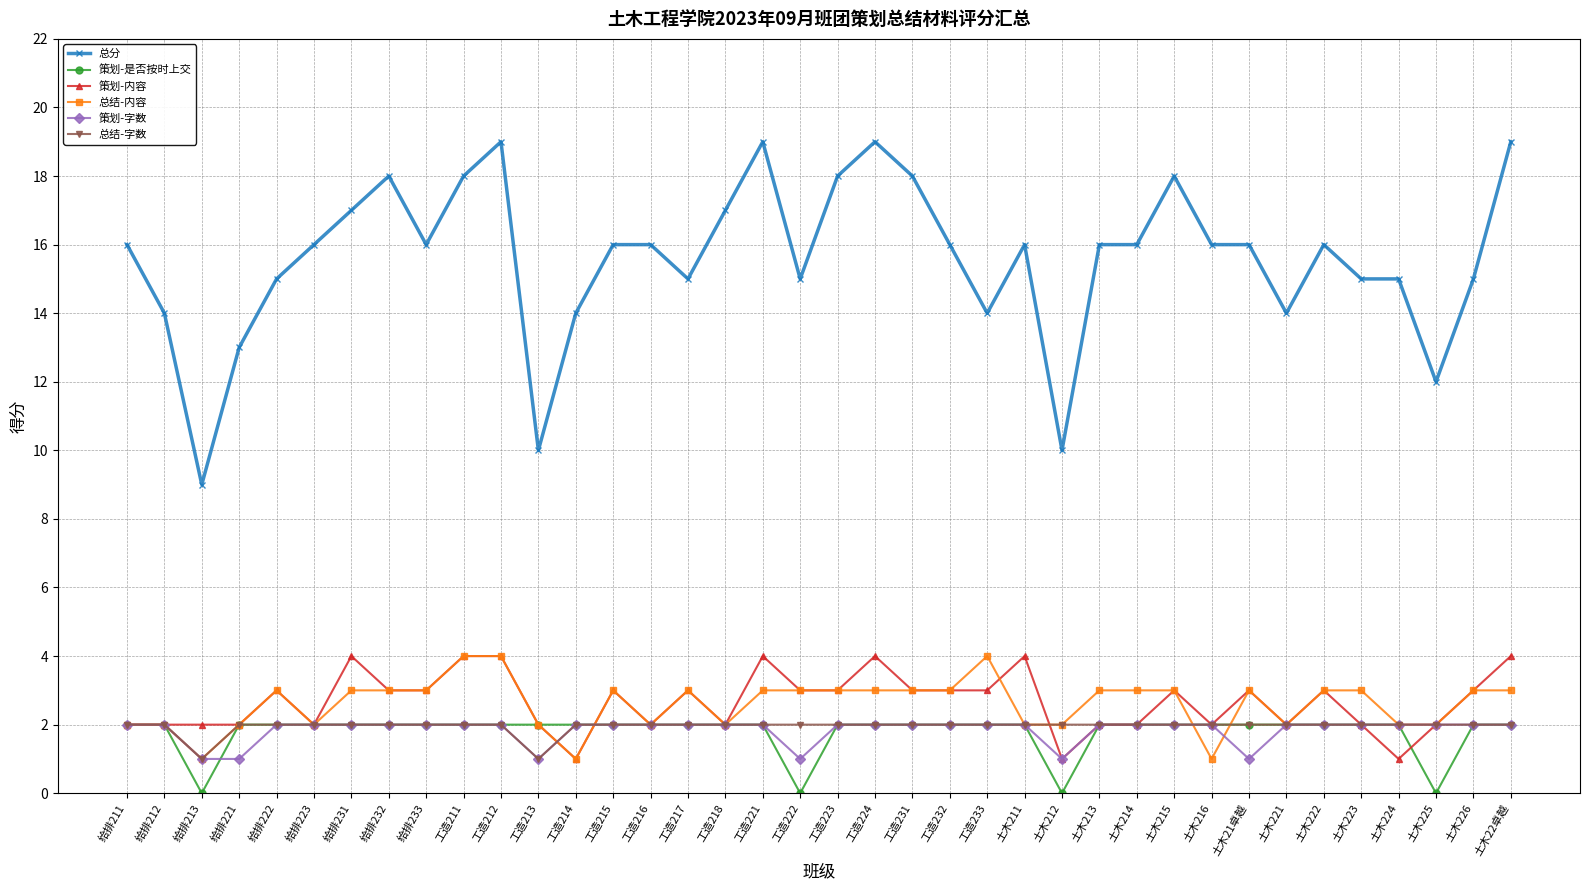

The 总结-字数 series shows 1 at 工造223. True or false?

False